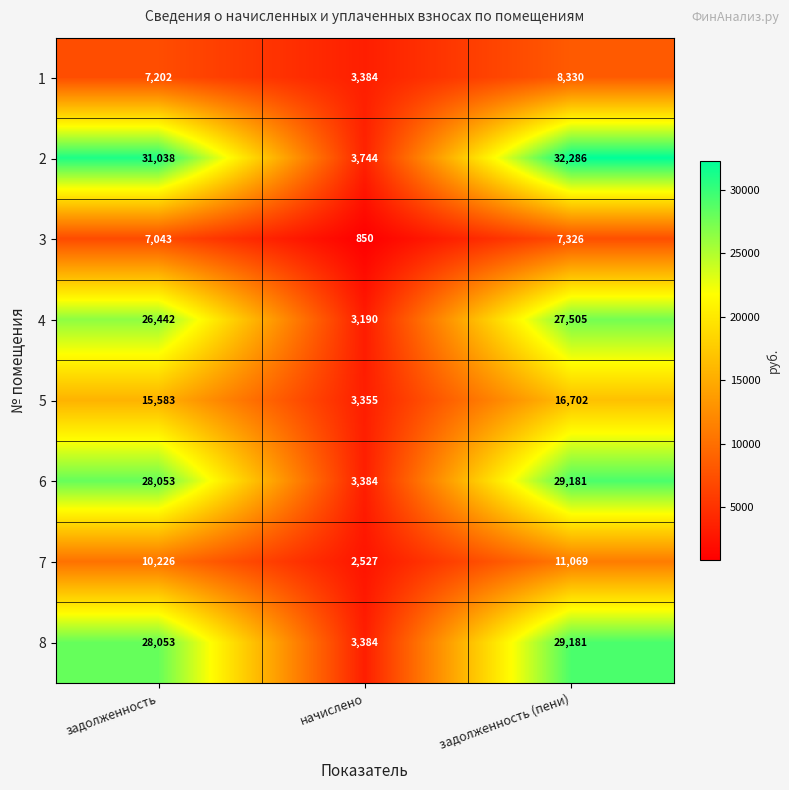

What is the approximate value of 3 at задолженность?

7043